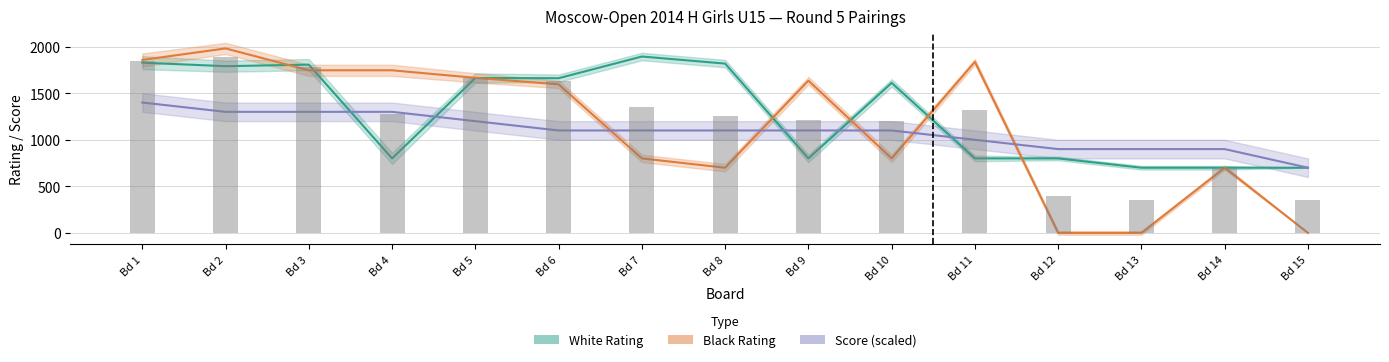

Reading left to right, list all the values displayed in this chart.

White Rating: Bd 1=1828.0	Bd 2=1790.0	Bd 3=1807.0	Bd 4=800.0	Bd 5=1663.0	Bd 6=1661.0	Bd 7=1894.0	Bd 8=1818.0	Bd 9=800.0	Bd 10=1611.0	Bd 11=800.0	Bd 12=800.0	Bd 13=700.0	Bd 14=700.0	Bd 15=700.0
Black Rating: Bd 1=1857.0	Bd 2=1981.0	Bd 3=1746.0	Bd 4=1746.0	Bd 5=1665.0	Bd 6=1595.0	Bd 7=800.0	Bd 8=700.0	Bd 9=1635.0	Bd 10=800.0	Bd 11=1837.0	Bd 12=0.0	Bd 13=0.0	Bd 14=700.0	Bd 15=0.0
White Score ×200+700: Bd 1=1400.0	Bd 2=1300.0	Bd 3=1300.0	Bd 4=1300.0	Bd 5=1200.0	Bd 6=1100.0	Bd 7=1100.0	Bd 8=1100.0	Bd 9=1100.0	Bd 10=1100.0	Bd 11=1000.0	Bd 12=900.0	Bd 13=900.0	Bd 14=900.0	Bd 15=700.0
Avg Rating: Bd 1=1842.5	Bd 2=1885.5	Bd 3=1776.5	Bd 4=1273.0	Bd 5=1664.0	Bd 6=1628.0	Bd 7=1347.0	Bd 8=1259.0	Bd 9=1217.5	Bd 10=1205.5	Bd 11=1318.5	Bd 12=400.0	Bd 13=350.0	Bd 14=700.0	Bd 15=350.0